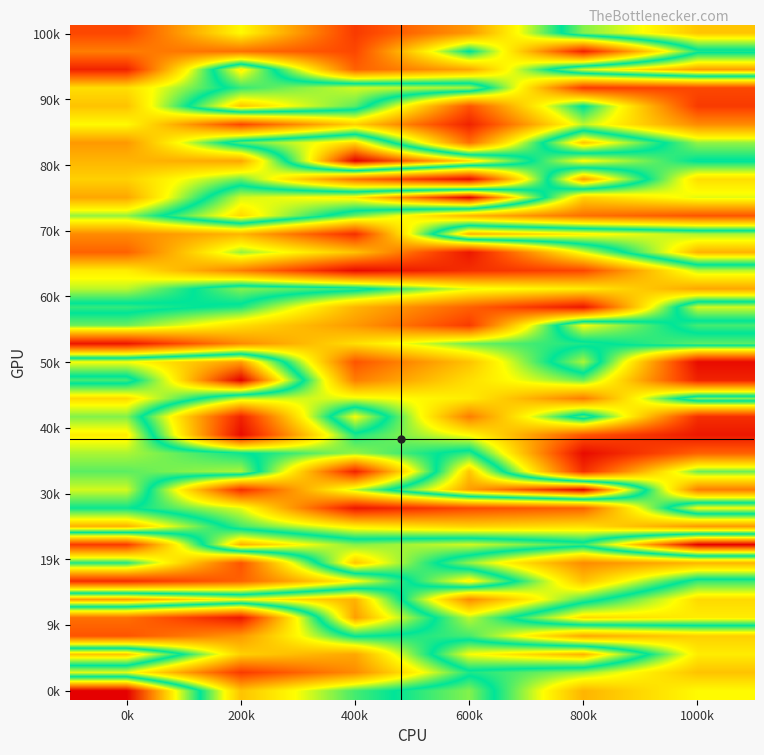

What is the total value across all series at 200k?

730